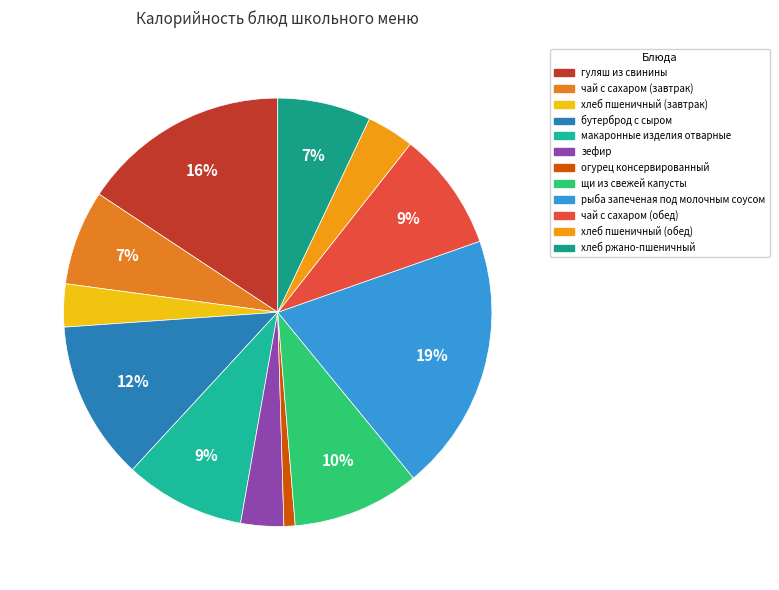

How many segments does this pie chart have?

12